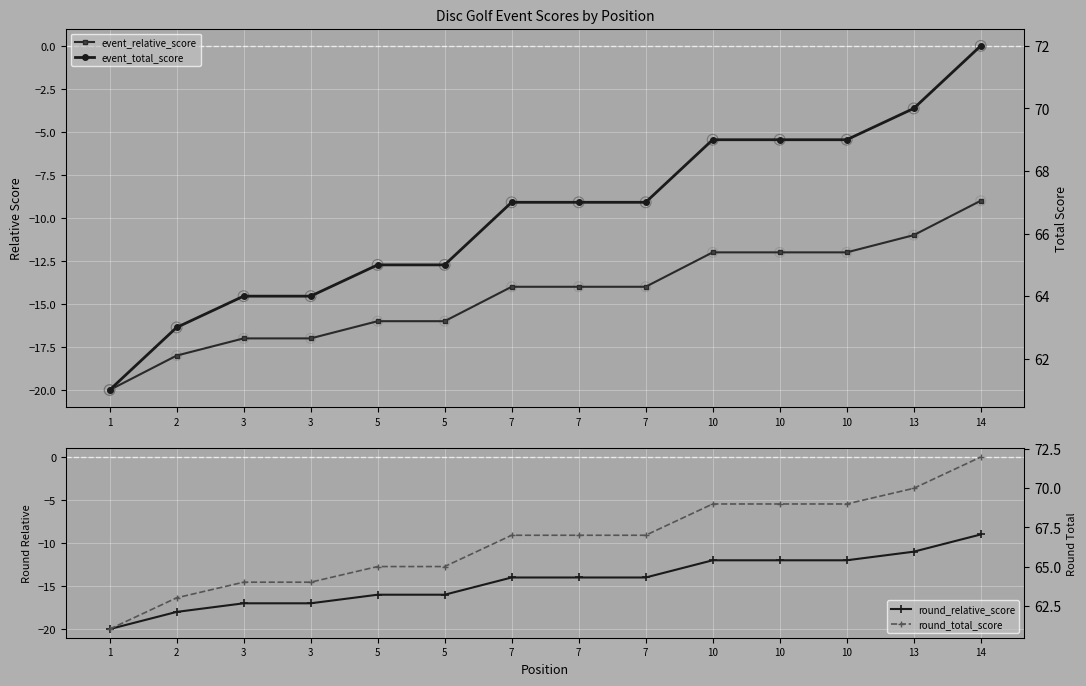

Is the value of round_total_score at 7 greater than the value of event_total_score at 5?

Yes